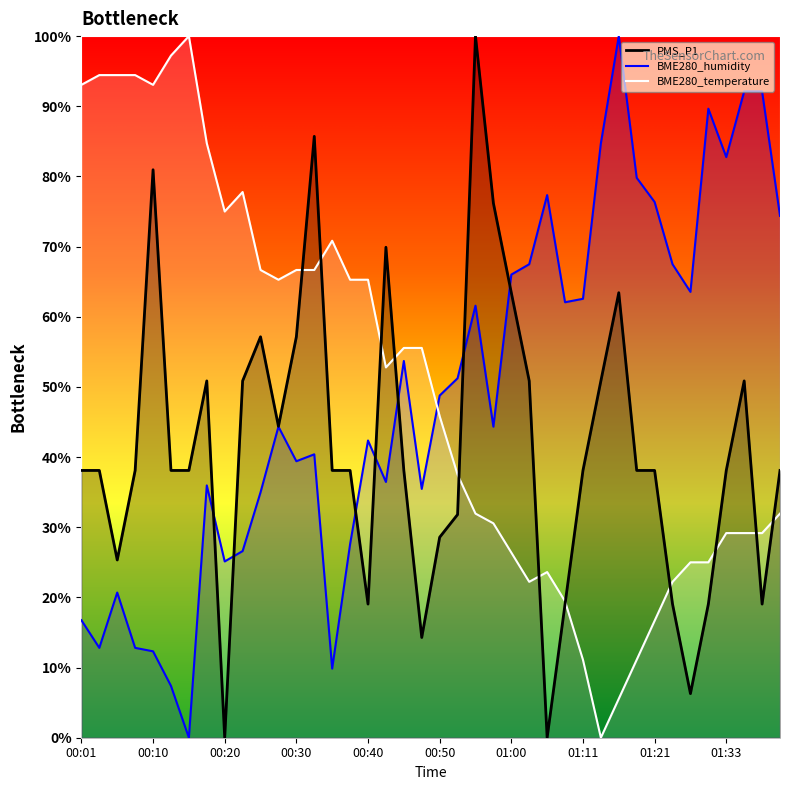

Reading left to right, what are all the values shown in this chart?

PMS_P1: 00:01=38.1	00:03=38.1	00:06=25.3	00:08=38.1	00:10=81.0	00:13=38.1	00:15=38.1	00:18=50.9	00:20=0.0	00:23=50.9	00:25=57.1	00:28=44.4	00:30=57.1	00:32=85.7	00:35=38.1	00:37=38.1	00:40=19.0	00:42=69.9	00:45=38.1	00:47=14.3	00:50=28.6	00:52=31.8	00:55=100.0	00:57=76.2	01:00=63.4	01:02=50.9	01:05=0.0	01:08=19.0	01:11=38.1	01:14=50.9	01:16=63.4	01:19=38.1	01:21=38.1	01:24=19.0	01:27=6.3	01:30=19.0	01:33=38.1	01:36=50.9	01:39=19.0	01:41=38.1
BME280_humidity: 00:01=16.7	00:03=12.8	00:06=20.7	00:08=12.8	00:10=12.3	00:13=7.4	00:15=0.0	00:18=36.0	00:20=25.1	00:23=26.6	00:25=35.0	00:28=44.3	00:30=39.4	00:32=40.4	00:35=9.9	00:37=27.6	00:40=42.4	00:42=36.5	00:45=53.7	00:47=35.5	00:50=48.8	00:52=51.2	00:55=61.6	00:57=44.3	01:00=66.0	01:02=67.5	01:05=77.3	01:08=62.1	01:11=62.6	01:14=84.7	01:16=100.0	01:19=79.8	01:21=76.4	01:24=67.5	01:27=63.5	01:30=89.7	01:33=82.8	01:36=92.1	01:39=92.1	01:41=74.4
BME280_temperature: 00:01=93.1	00:03=94.4	00:06=94.4	00:08=94.4	00:10=93.1	00:13=97.2	00:15=100.0	00:18=84.7	00:20=75.0	00:23=77.8	00:25=66.7	00:28=65.3	00:30=66.7	00:32=66.7	00:35=70.8	00:37=65.3	00:40=65.3	00:42=52.8	00:45=55.6	00:47=55.6	00:50=45.8	00:52=37.5	00:55=31.9	00:57=30.6	01:00=26.4	01:02=22.2	01:05=23.6	01:08=19.4	01:11=11.1	01:14=0.0	01:16=5.6	01:19=11.1	01:21=16.7	01:24=22.2	01:27=25.0	01:30=25.0	01:33=29.2	01:36=29.2	01:39=29.2	01:41=31.9